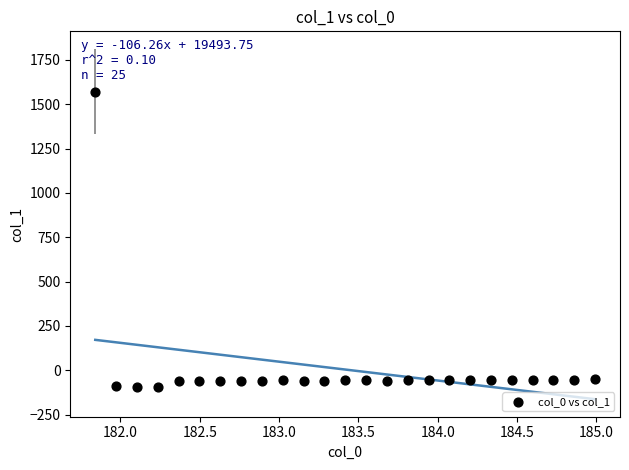

What is the range of Y values (max minus min)?

1668.0